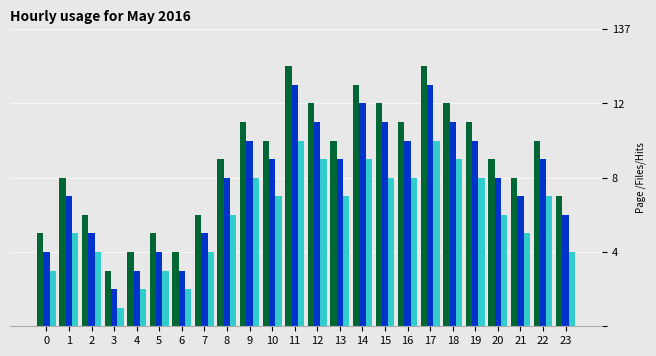

Does the chart contain stacked bars?

No